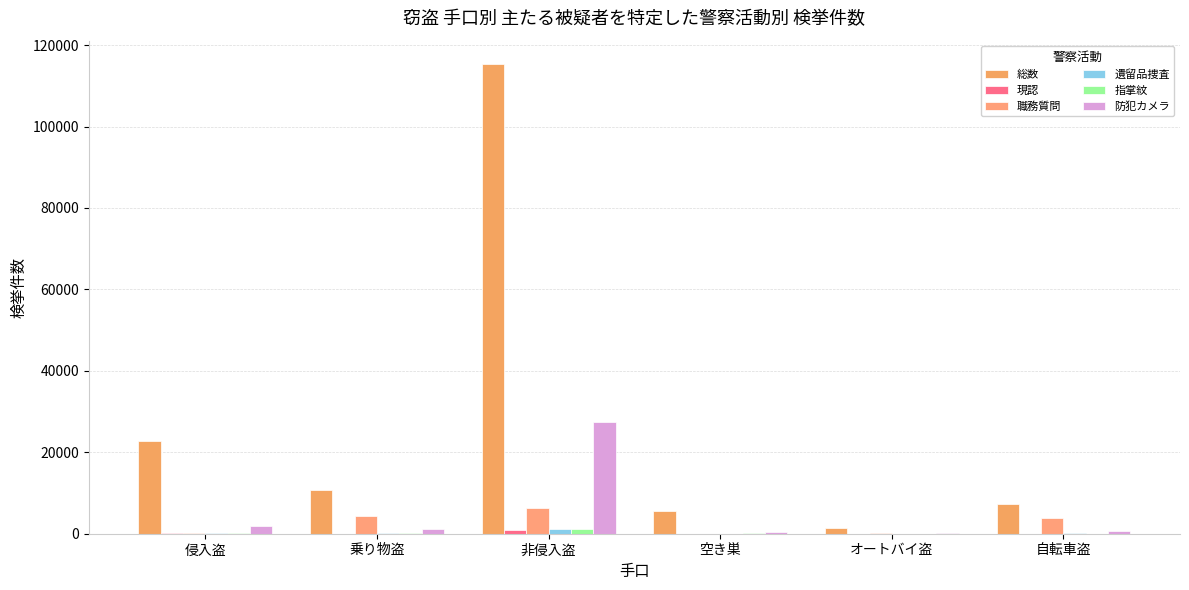

Between 自転車盗 and 乗り物盗, which is larger?

乗り物盗